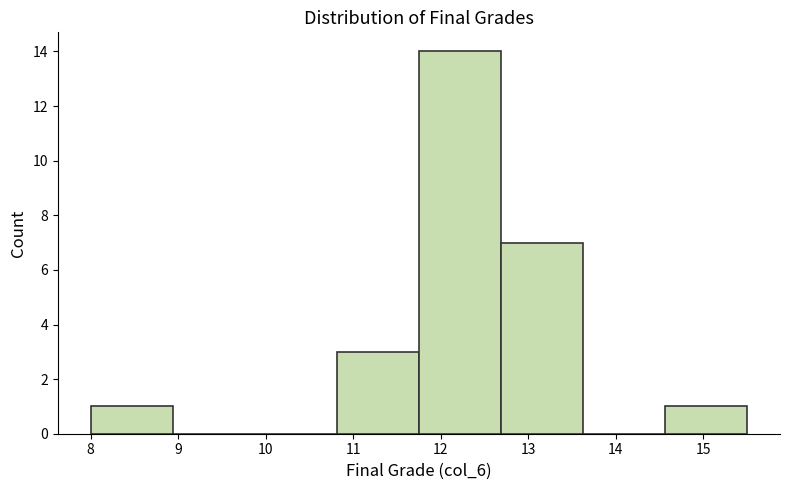

How tall is the bar that spans 12.7 to 13.6 on the x-axis? Neither the bar edges nor the heights are printed on the chart, so give them approximately, as read against the axes.

7